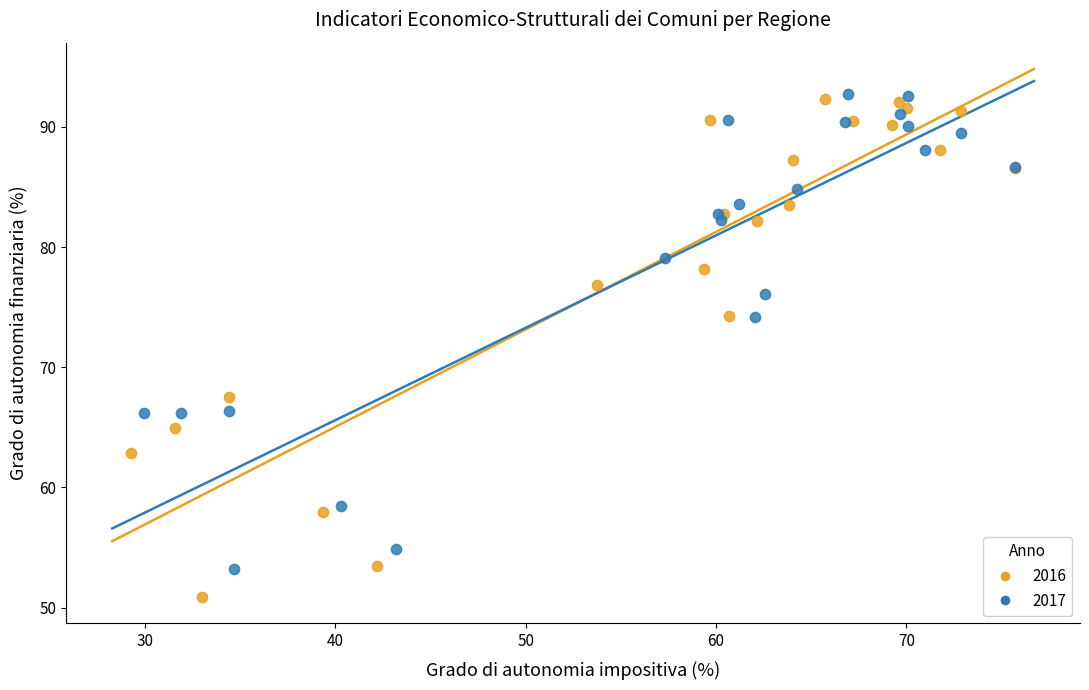

Which series has the largest Y range (max minus min)?

2016